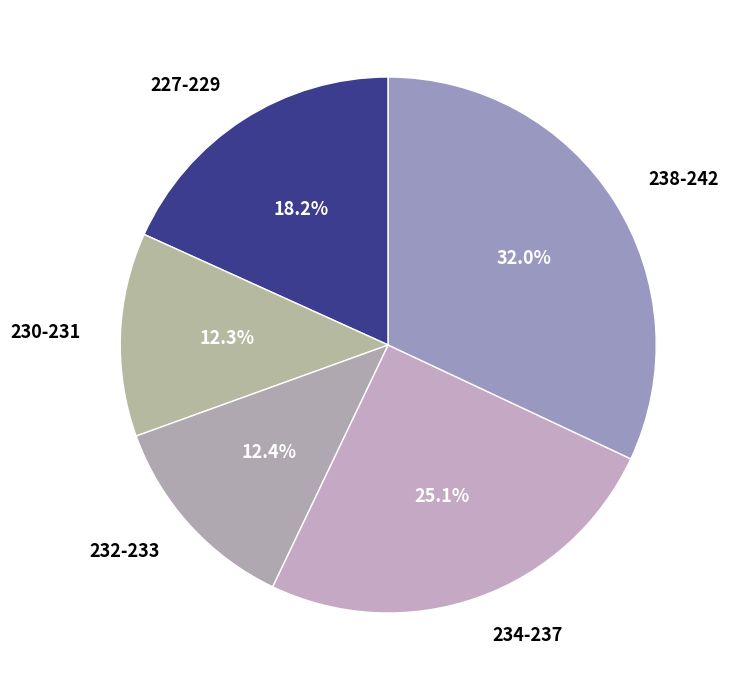

Between 238-242 and 234-237, which is larger?

238-242